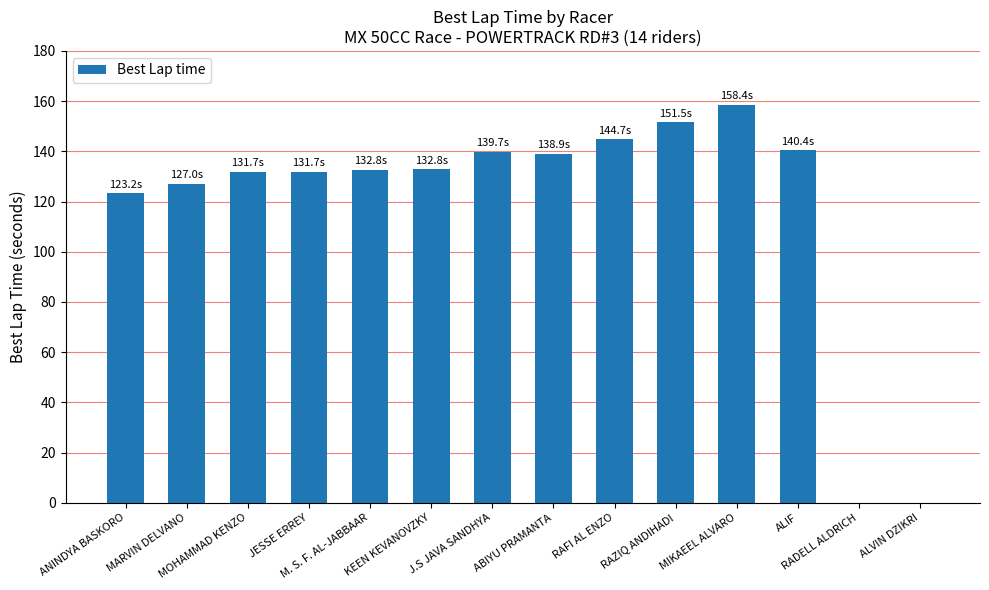

What is the sum of all values?

1652.8